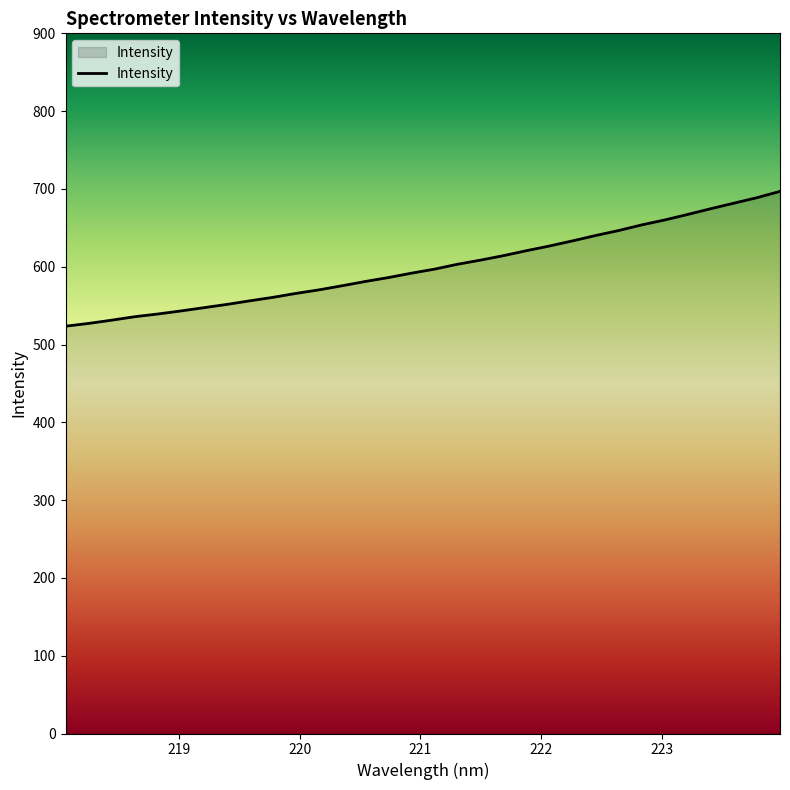

What is the difference between the maximum and minimum values?

173.3